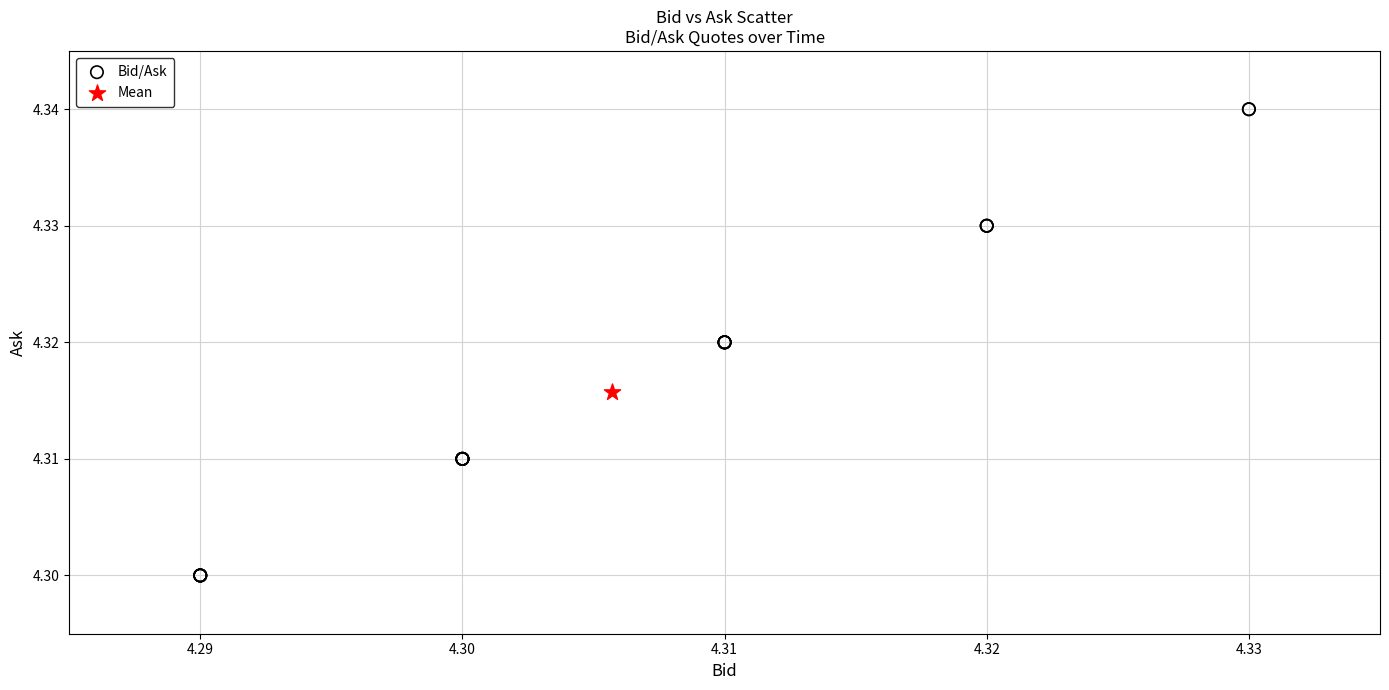

What are all the series names shown in the legend?

Bid/Ask, Mean